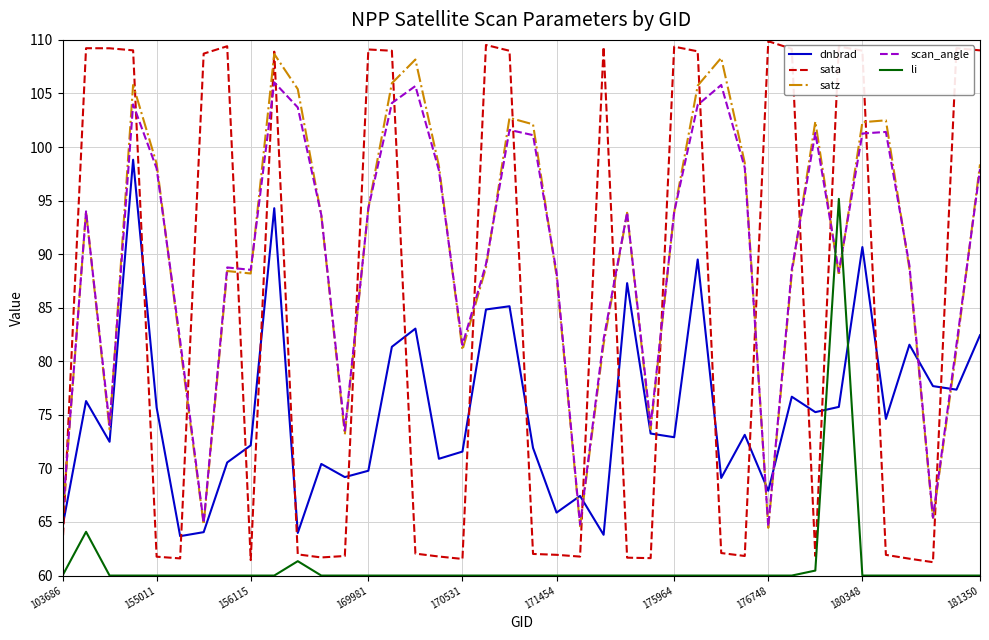

At how many categories does at least one series exceed 72?

38